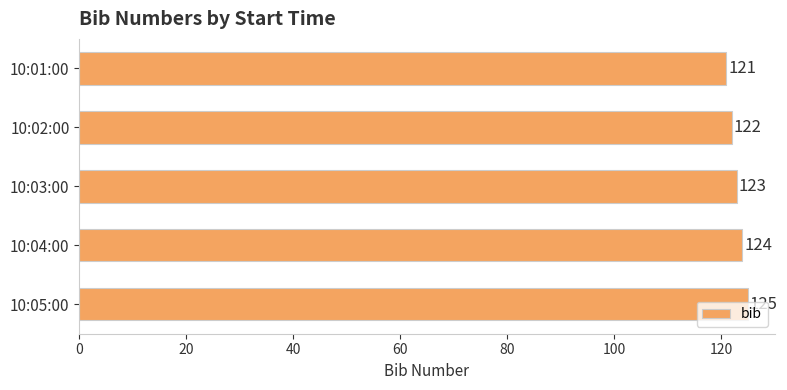

Count the values in the range 122 to 124.

3